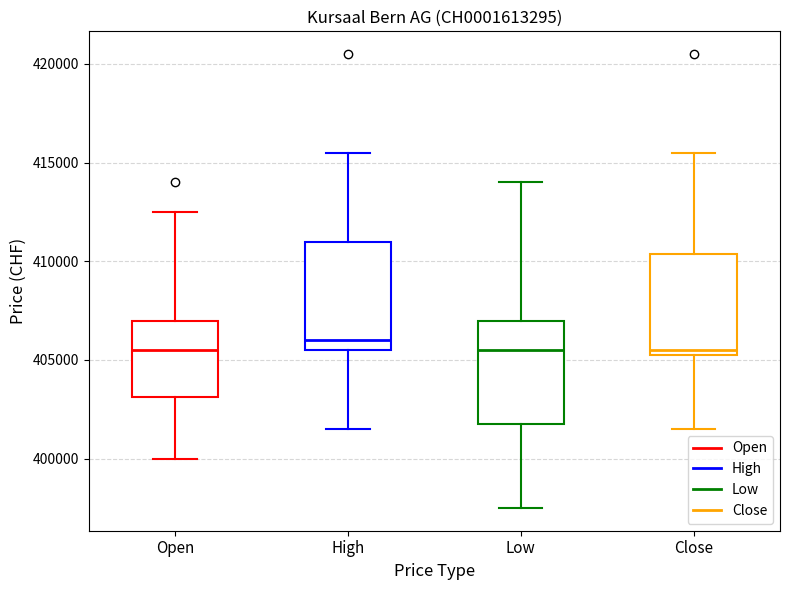

Where is the upper edge of the box for High on the y-axis? The values are not printed on the chart, so give them approximately, as read against the axis.

411000